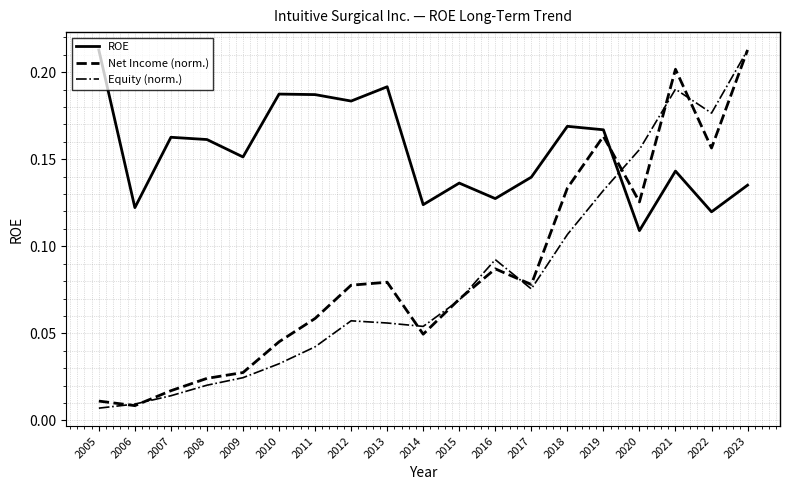

What is the sum of all Net Income (norm.) values?

1.6